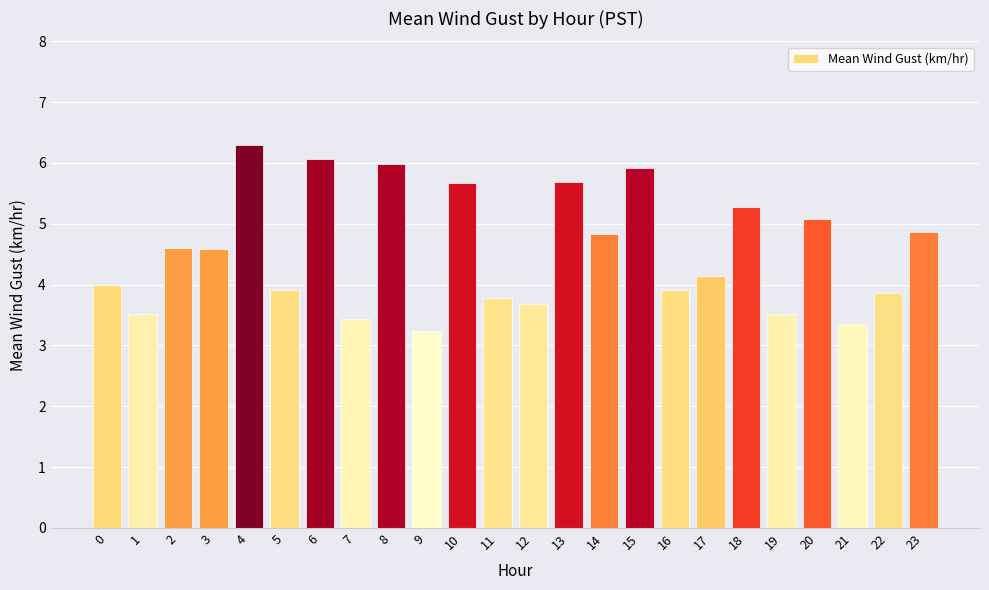

What is the sum of the values at 6 and 19?

9.6